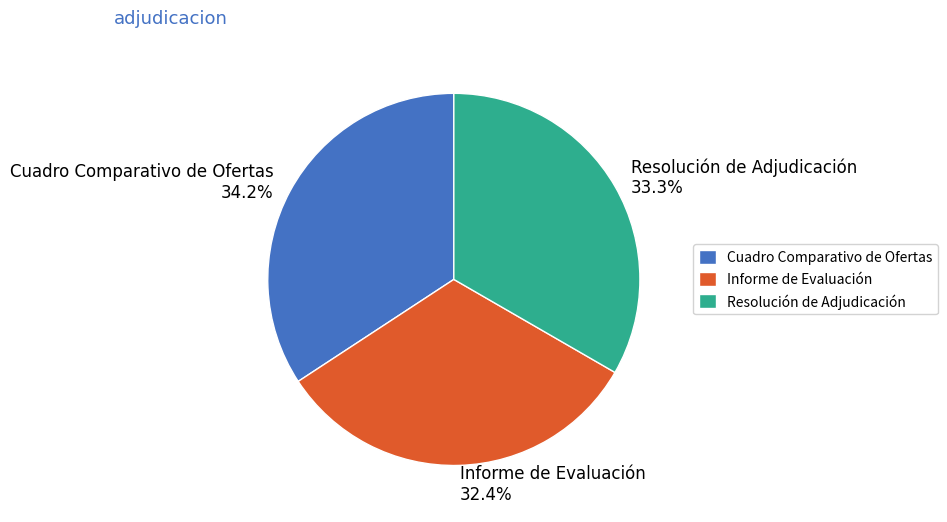

To the nearest percent, what percentage of the pie is Resolución de Adjudicación?

33%